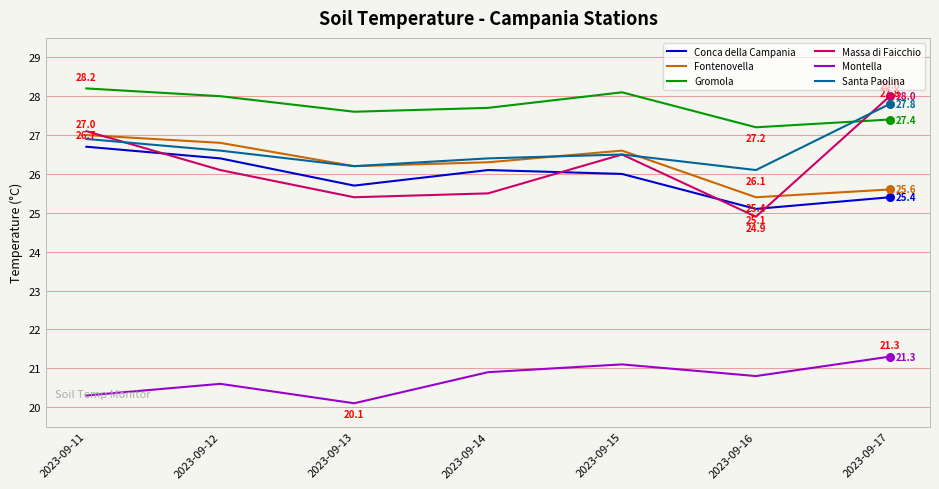

Which series has the largest range (max minus min)?

Massa di Faicchio